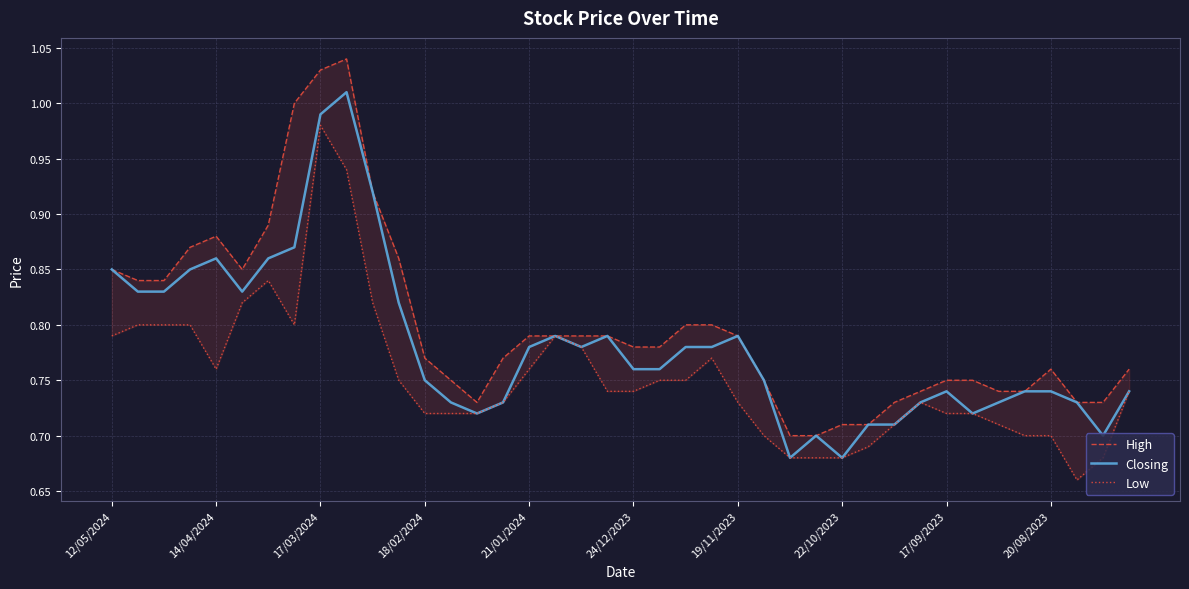

Reading right to left, transcribe all the data shown in this chart.

High: 0.8	0.7	0.7	0.8	0.7	0.7	0.8	0.8	0.7	0.7	0.7	0.7	0.7	0.7	0.8	0.8	0.8	0.8	0.8	0.8	0.8	0.8	0.8	0.8	0.8	0.7	0.8	0.8	0.9	0.9	1.0	1.0	1.0	0.9	0.8	0.9	0.9	0.8	0.8	0.8
Closing: 0.7	0.7	0.7	0.7	0.7	0.7	0.7	0.7	0.7	0.7	0.7	0.7	0.7	0.7	0.8	0.8	0.8	0.8	0.8	0.8	0.8	0.8	0.8	0.8	0.7	0.7	0.7	0.8	0.8	0.9	1.0	1.0	0.9	0.9	0.8	0.9	0.8	0.8	0.8	0.8
Low: 0.7	0.7	0.7	0.7	0.7	0.7	0.7	0.7	0.7	0.7	0.7	0.7	0.7	0.7	0.7	0.7	0.8	0.8	0.8	0.7	0.7	0.8	0.8	0.8	0.7	0.7	0.7	0.7	0.8	0.8	0.9	1.0	0.8	0.8	0.8	0.8	0.8	0.8	0.8	0.8